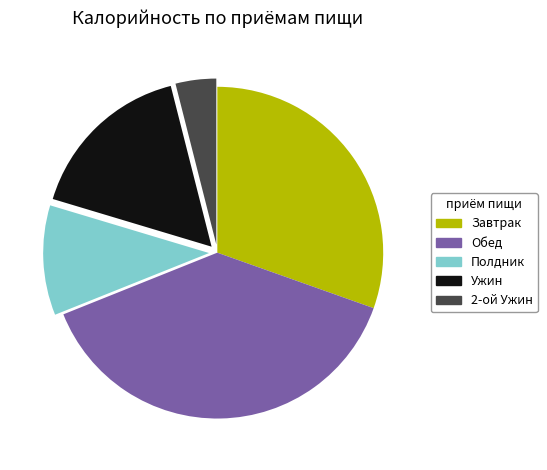

Rank the categories by value from highest to lowest.

Обед, Завтрак, Ужин, Полдник, 2-ой Ужин